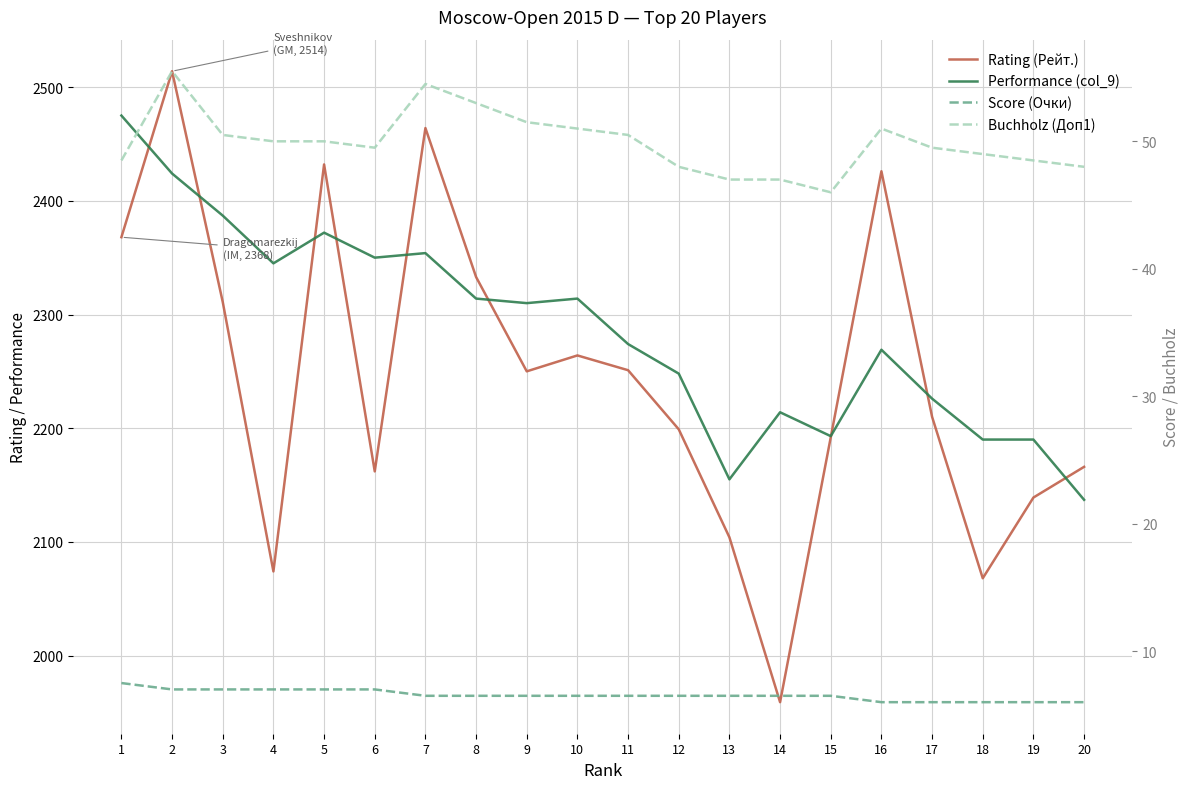

Reading left to right, extract all data points from this chart.

Rating (Рейт.): 1=2368.0	2=2514.0	3=2311.0	4=2074.0	5=2432.0	6=2162.0	7=2464.0	8=2333.0	9=2250.0	10=2264.0	11=2251.0	12=2199.0	13=2104.0	14=1959.0	15=2192.0	16=2426.0	17=2210.0	18=2068.0	19=2139.0	20=2166.0
Performance (col_9): 1=2475.0	2=2424.0	3=2387.0	4=2345.0	5=2372.0	6=2350.0	7=2354.0	8=2314.0	9=2310.0	10=2314.0	11=2274.0	12=2248.0	13=2155.0	14=2214.0	15=2193.0	16=2269.0	17=2226.0	18=2190.0	19=2190.0	20=2137.0
Score (Очки): 1=7.5	2=7.0	3=7.0	4=7.0	5=7.0	6=7.0	7=6.5	8=6.5	9=6.5	10=6.5	11=6.5	12=6.5	13=6.5	14=6.5	15=6.5	16=6.0	17=6.0	18=6.0	19=6.0	20=6.0
Buchholz (Доп1): 1=48.5	2=55.5	3=50.5	4=50.0	5=50.0	6=49.5	7=54.5	8=53.0	9=51.5	10=51.0	11=50.5	12=48.0	13=47.0	14=47.0	15=46.0	16=51.0	17=49.5	18=49.0	19=48.5	20=48.0